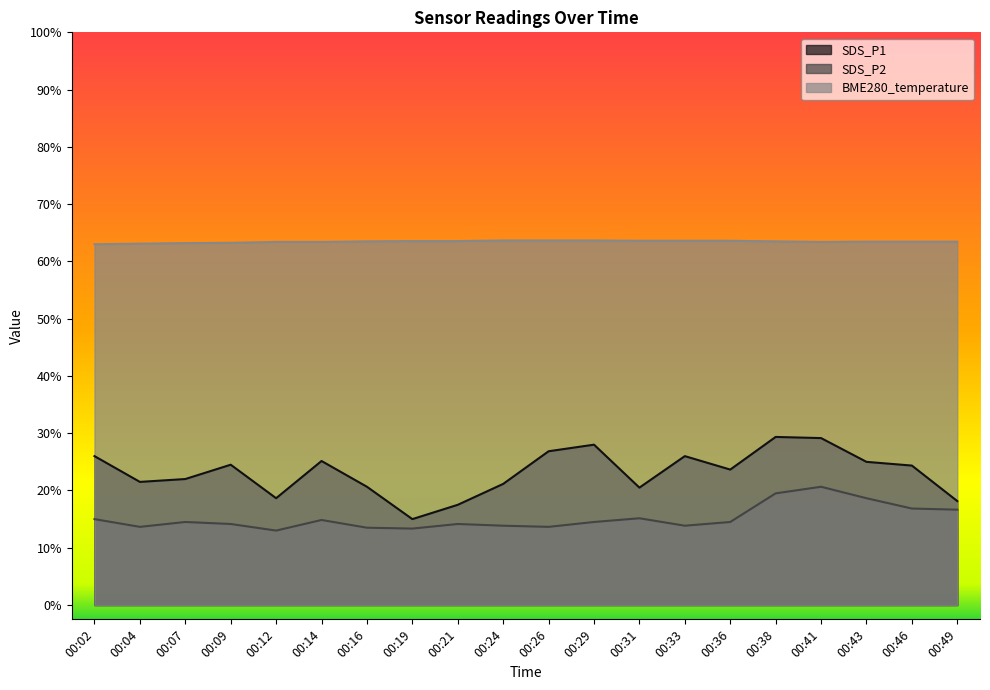

How many series are shown in this chart?

3